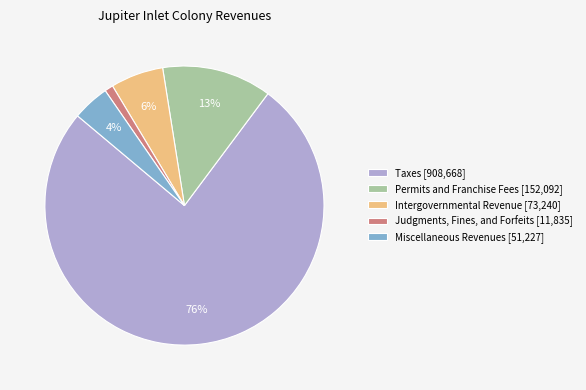

Do Permits and Franchise Fees [152,092] and Miscellaneous Revenues [51,227] together represent more than half of the pie?

No